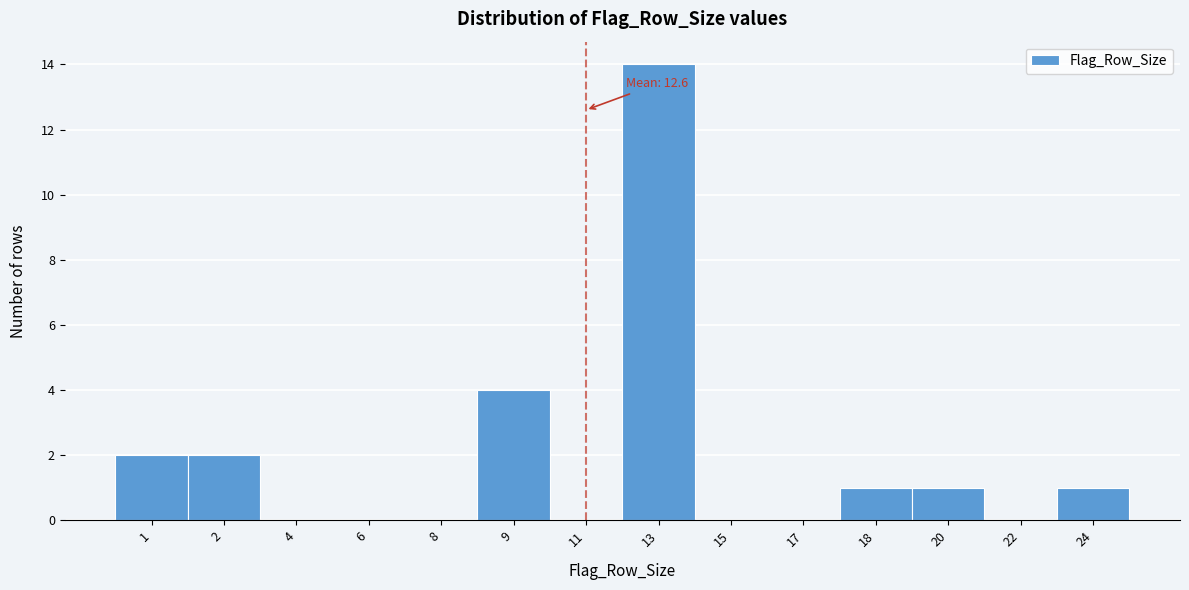

Reading left to right, list all the values displayed in this chart.

1=2	2=2	4=0	6=0	8=0	9=4	11=0	13=14	15=0	17=0	18=1	20=1	22=0	24=1